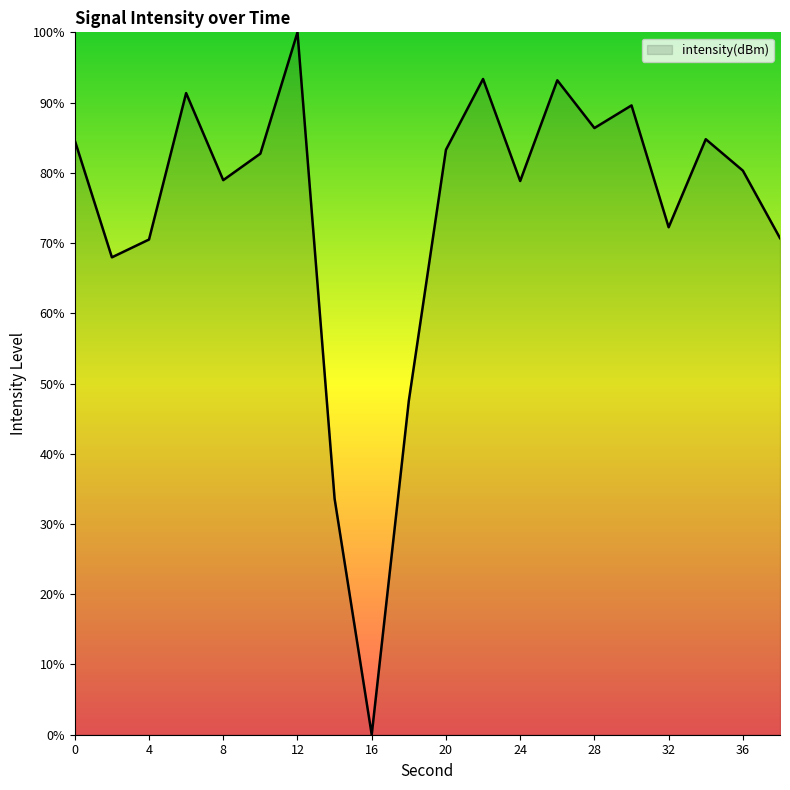

What is the difference between the maximum and minimum values?

100.0